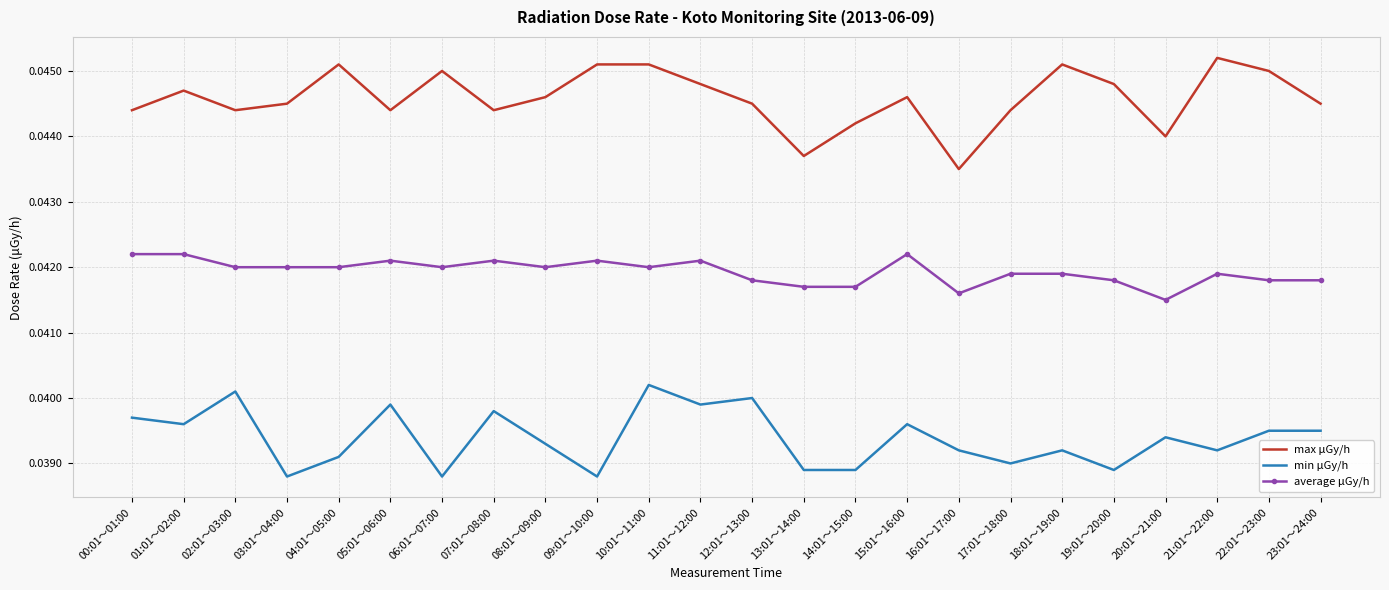

Which series has the widest spread of values?

max μGy/h